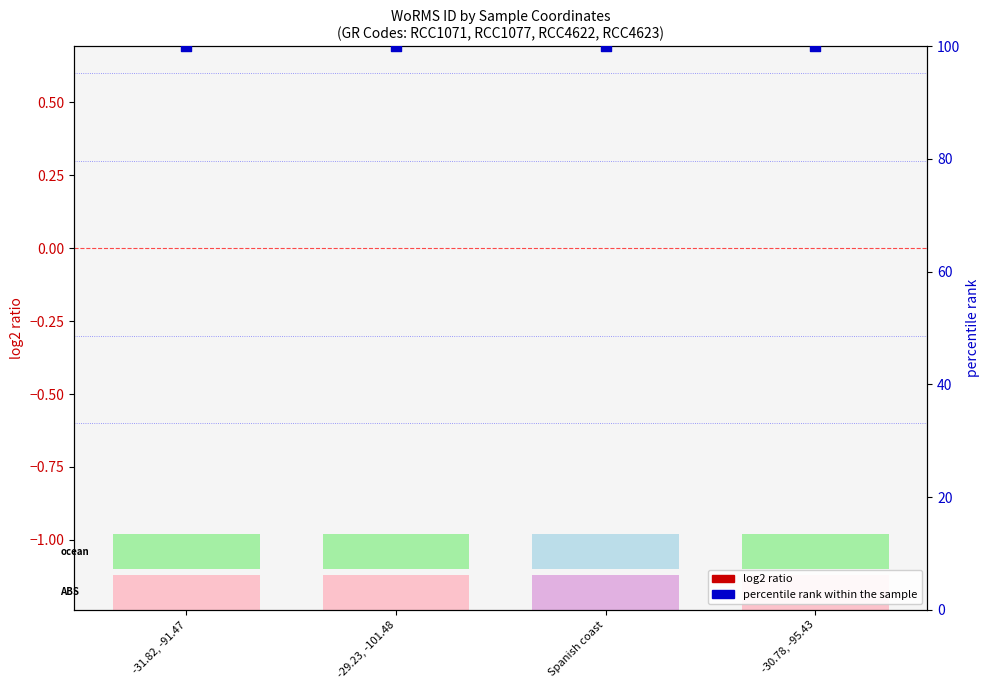

Which series has the largest Y range (max minus min)?

percentile rank within the sample